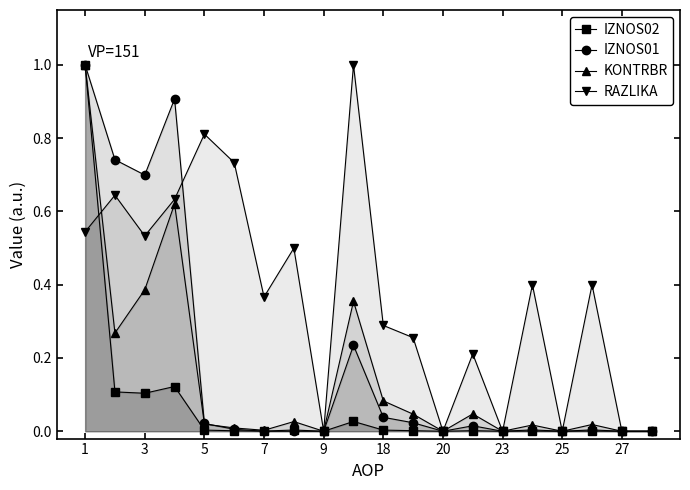

What is the greatest value displayed?

1.0